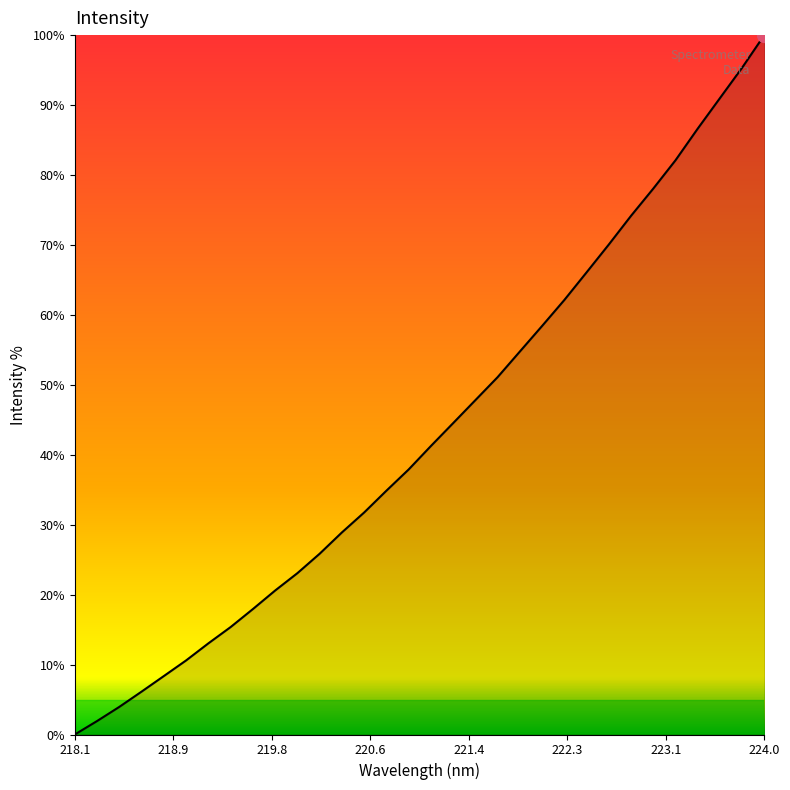

What is the difference between the maximum and minimum values?

100.0